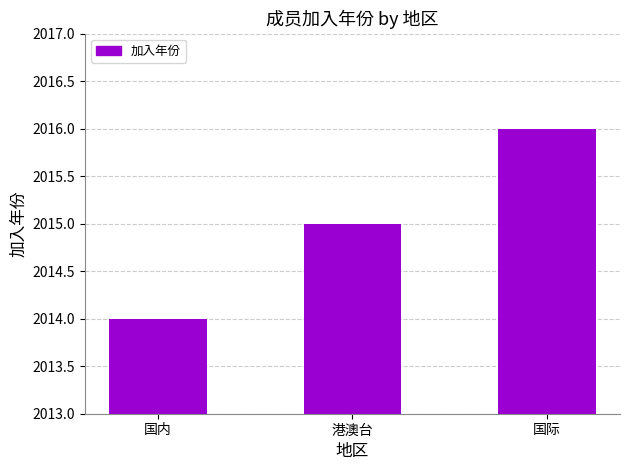

How many data points does each series have?

3